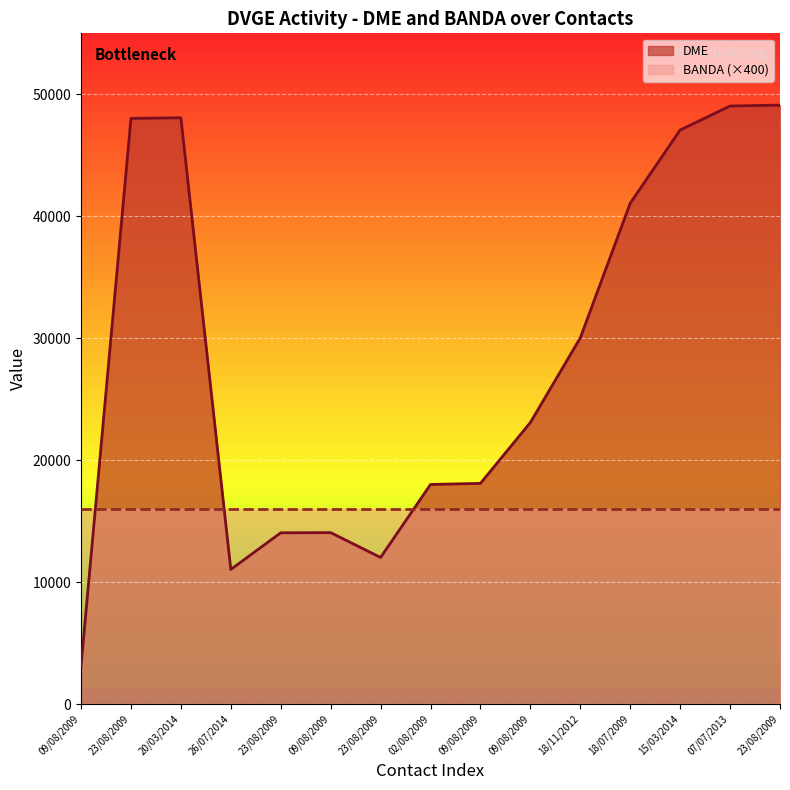

Reading left to right, what are all the values shown in this chart?

09/08/2009=3121	23/08/2009=48026	20/03/2014=48075	26/07/2014=11037	23/08/2009=14044	09/08/2009=14057	23/08/2009=12020	02/08/2009=18006	09/08/2009=18097	09/08/2009=23087	18/11/2012=30028	18/07/2009=41068	15/03/2014=47071	07/07/2013=49043	23/08/2009=49113